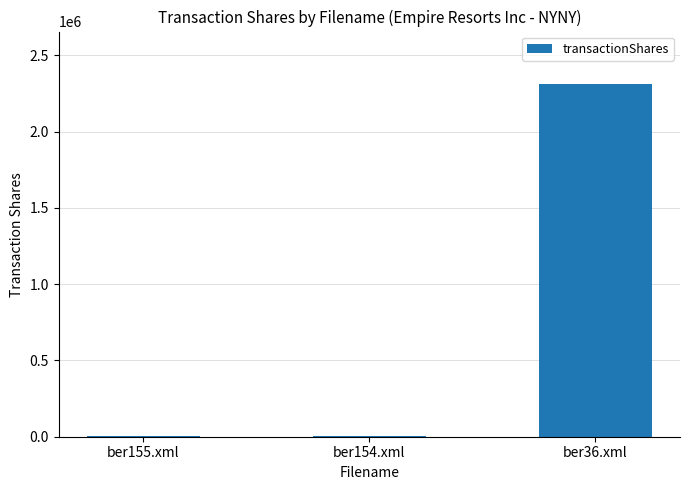

What is the sum of the values at ber154.xml and ber36.xml?

2314753